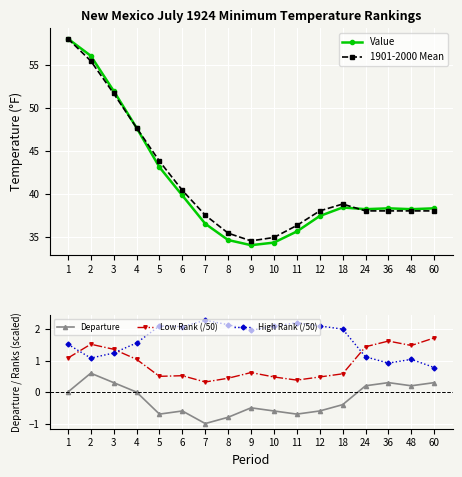

Between 5 and 10, which series saw the biggest shift?

1901-2000 Mean